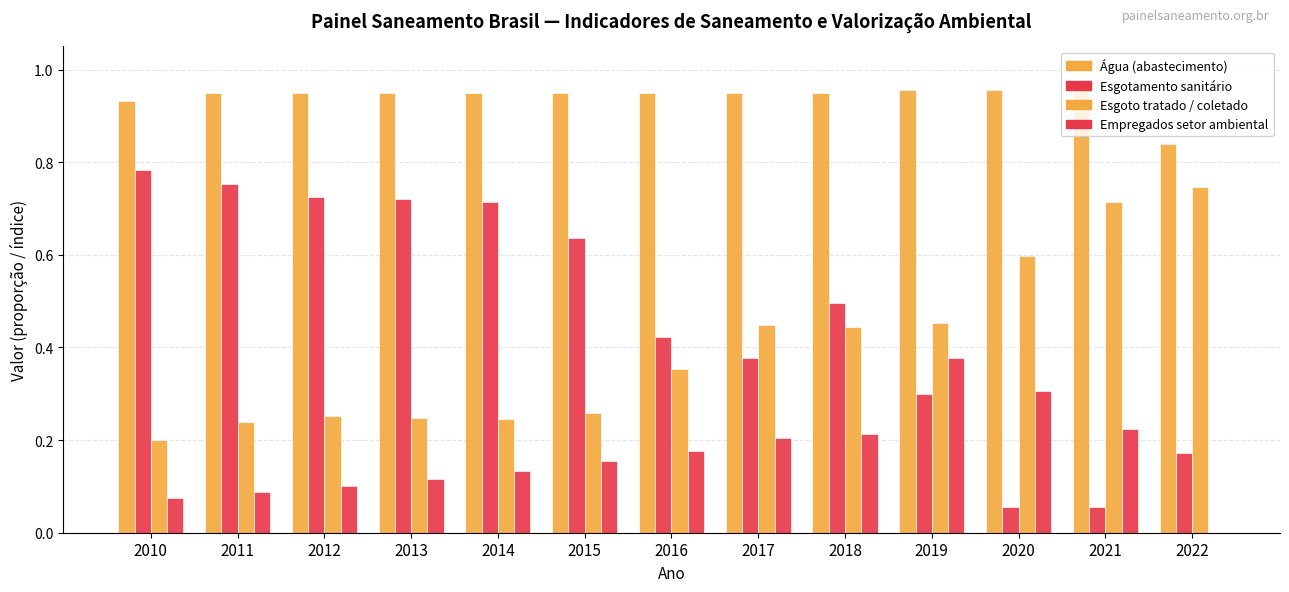

Which series changed the most between 2018 and 2021?

Esgotamento sanitário